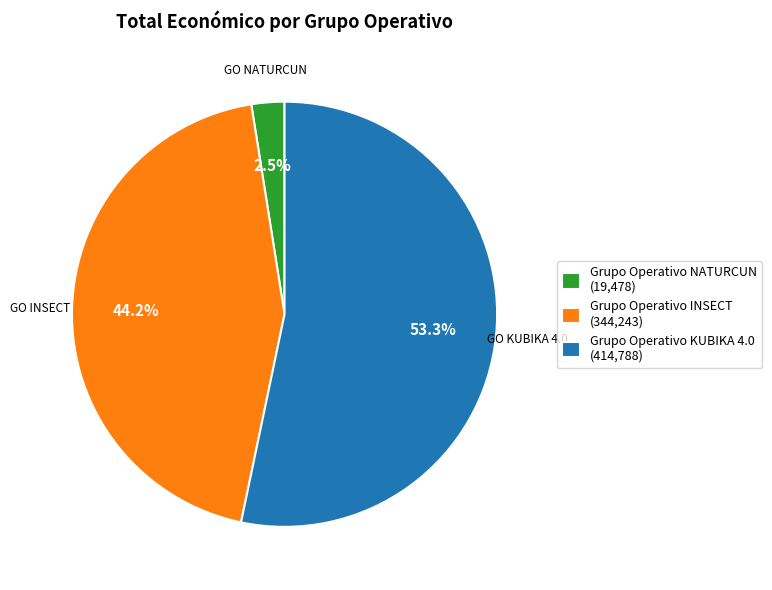

Rank the categories by value from lowest to highest.

Grupo Operativo NATURCUN, Grupo Operativo INSECT, Grupo Operativo KUBIKA 4.0